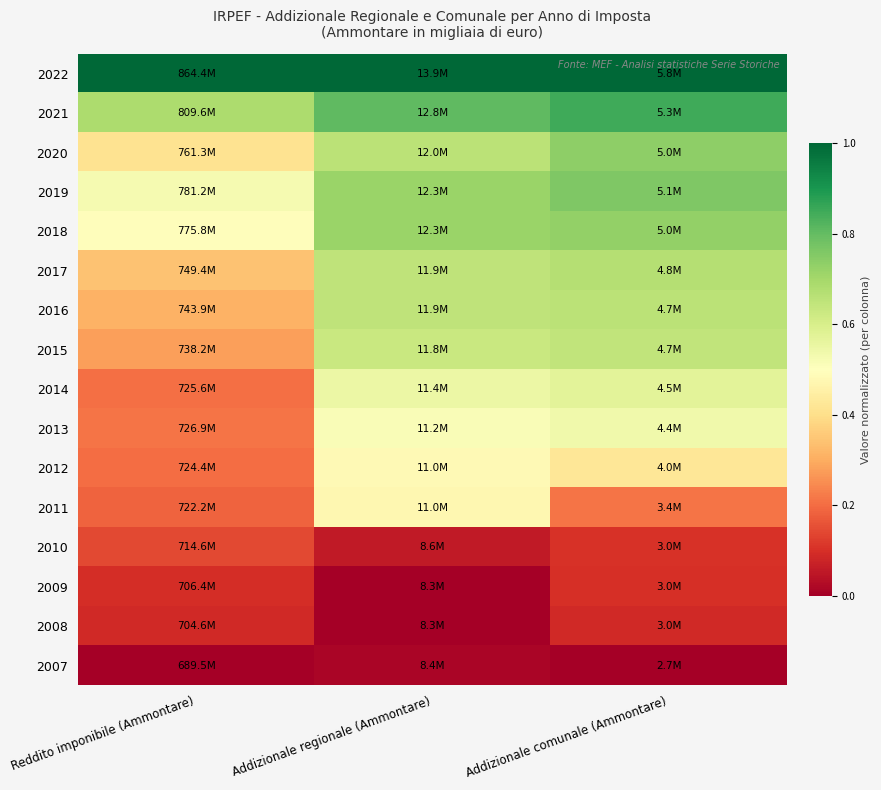

How many data points does each series have?

3